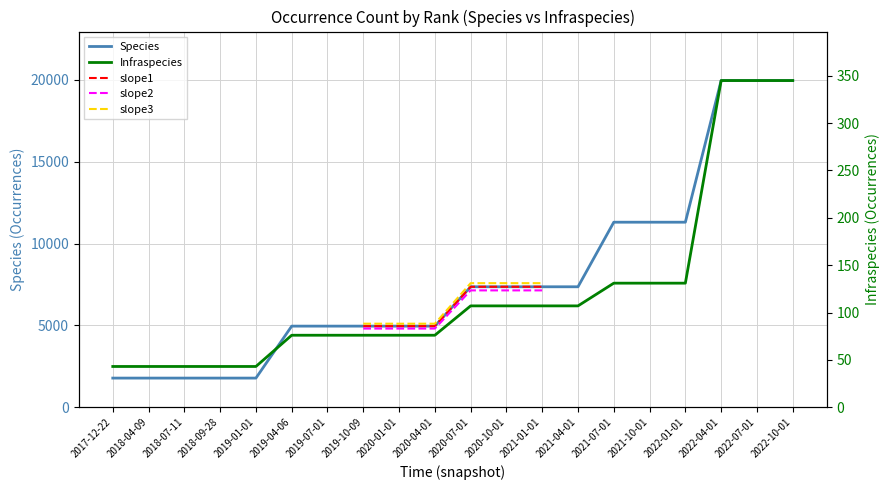

How many values in the Species series exceed 7360?

6